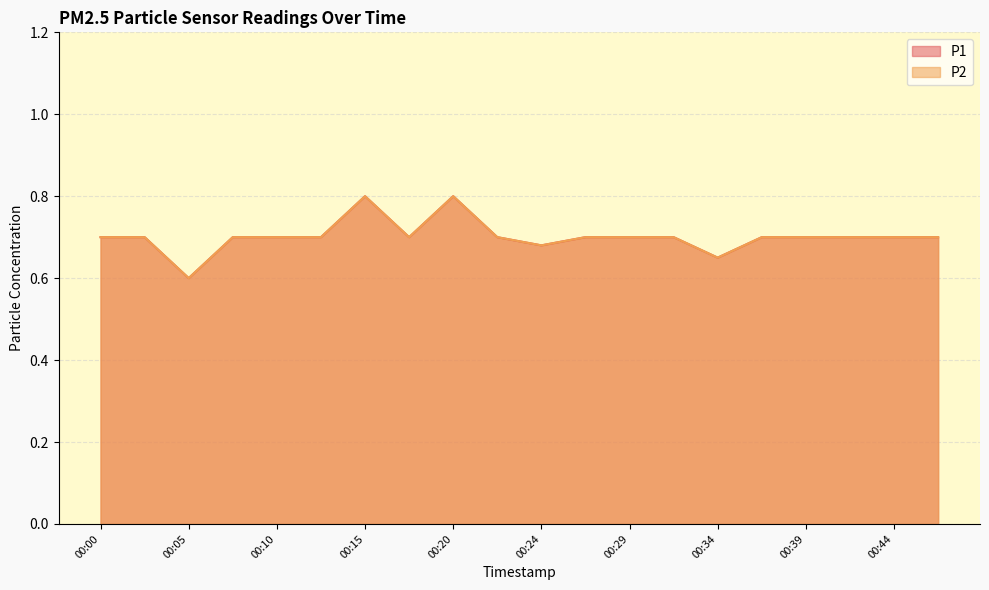

What is the sum of all P2 values?

14.0